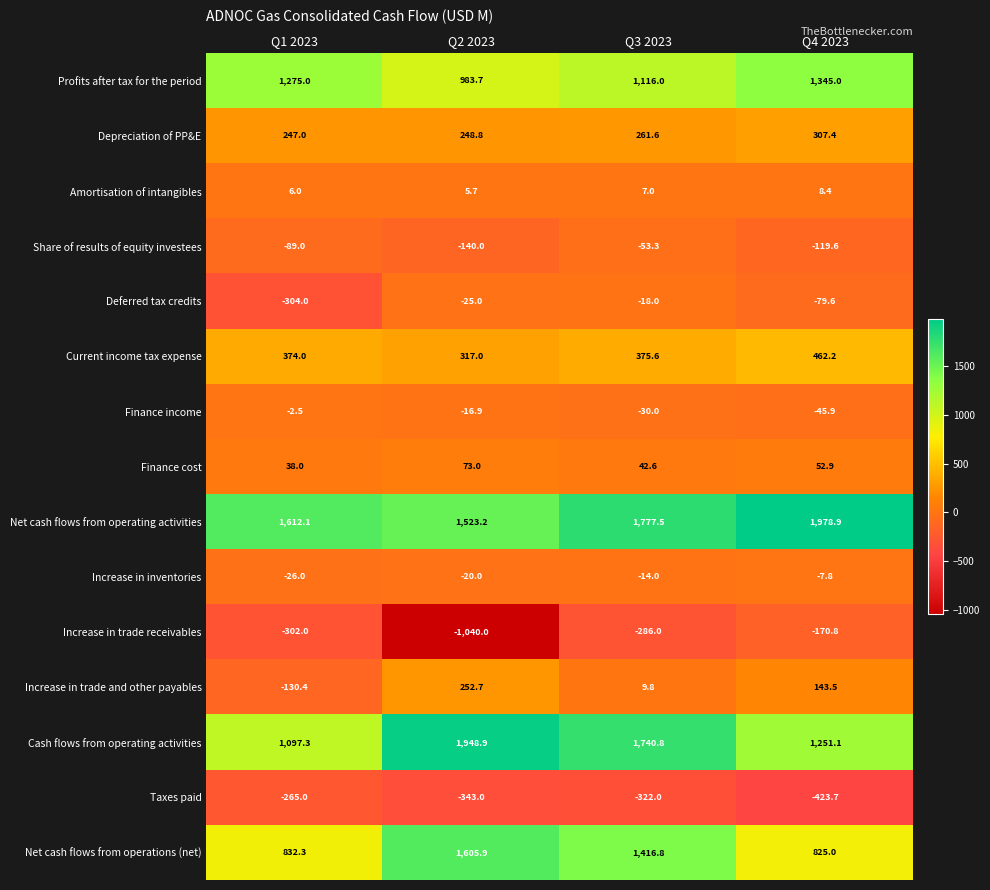

What is the difference between the highest and lowest values at Q3 2023?

2099.5